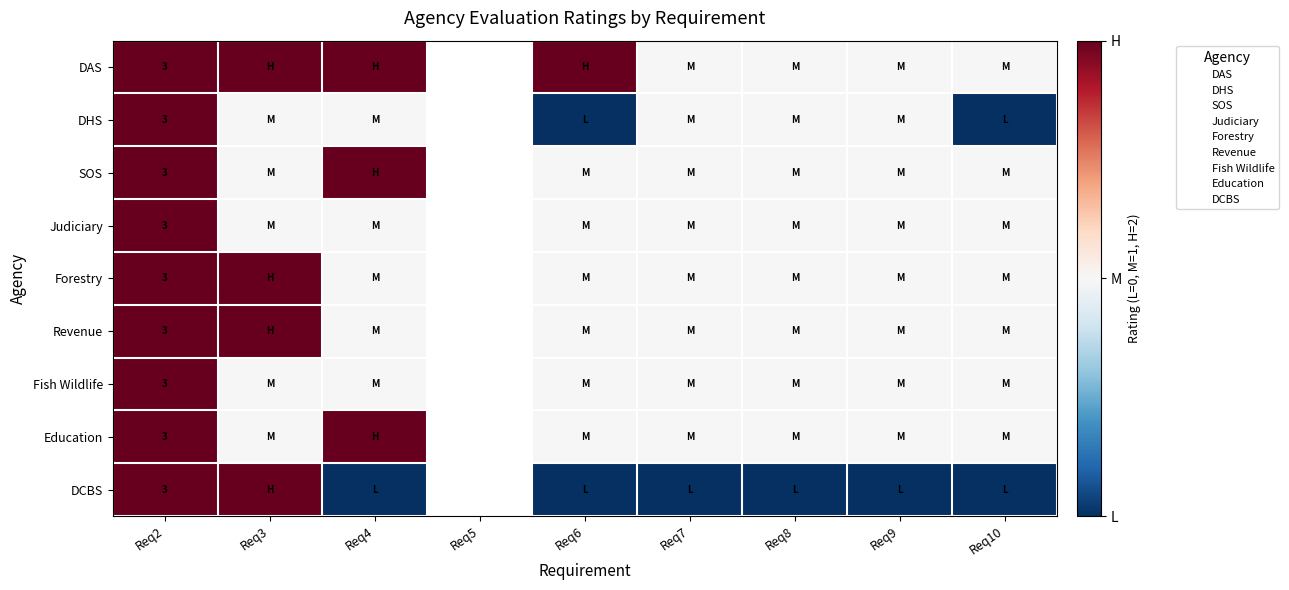

Is it true that Fish Wildlife equals 4.5 at Req2?

False